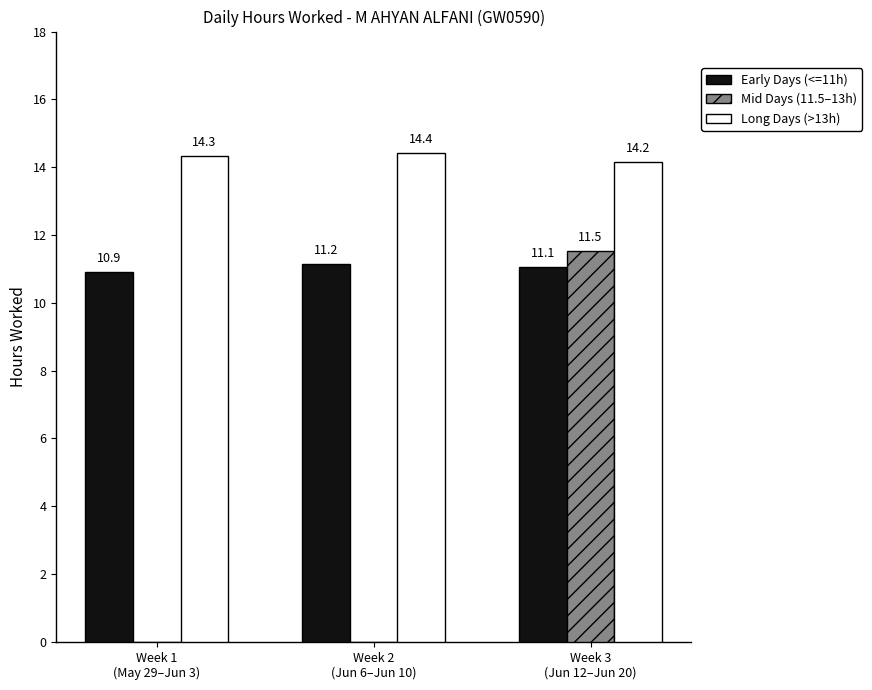

What is the sum of all Long Days (>13h) values?

42.9